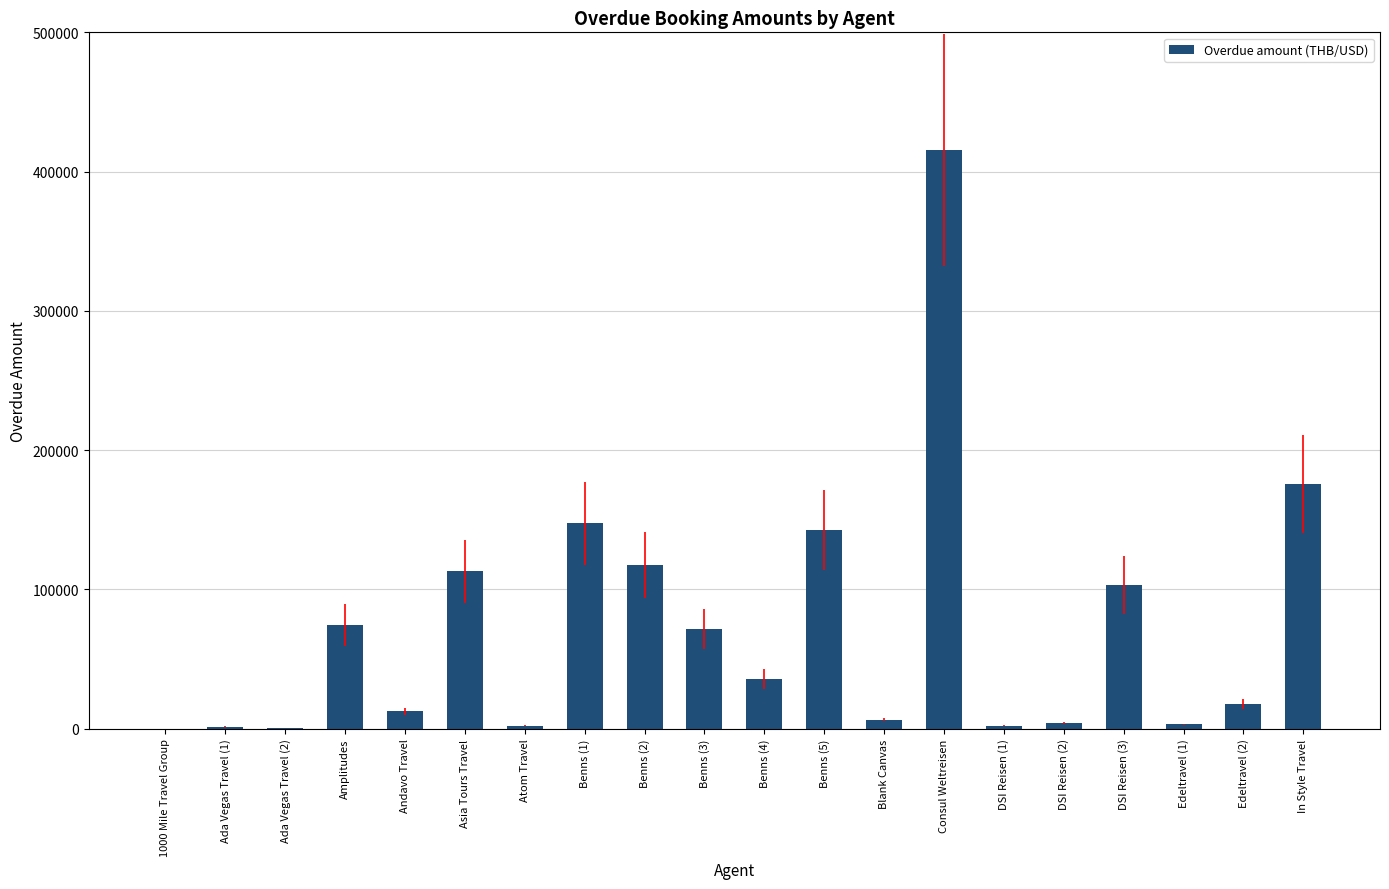

What is the sum of all values?

1446657